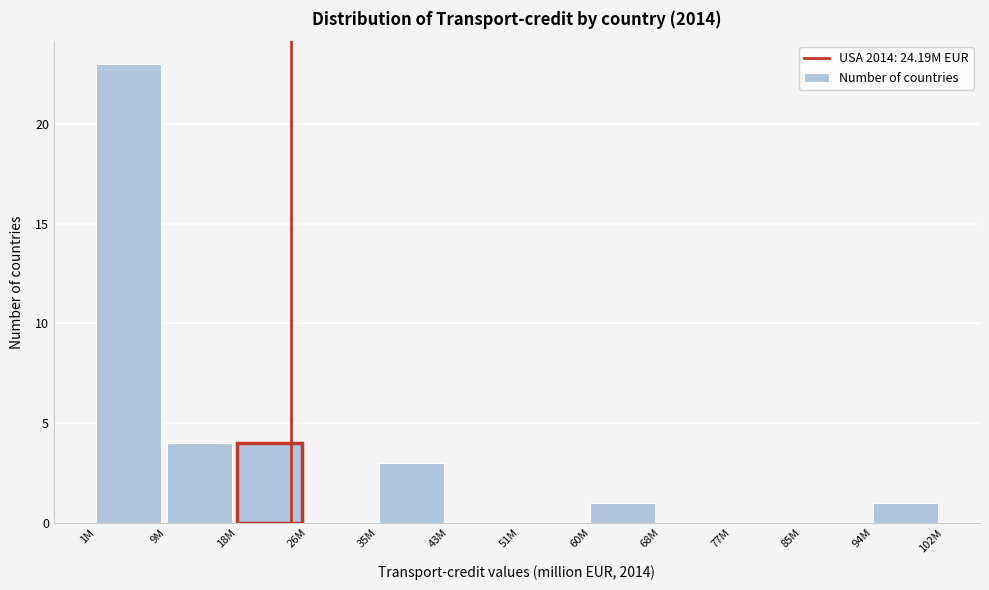

Reading right to left, extract all data points from this chart.

94M=1	85M=0	77M=0	68M=0	60M=1	51M=0	43M=0	35M=3	26M=0	18M=4	9M=4	1M=23